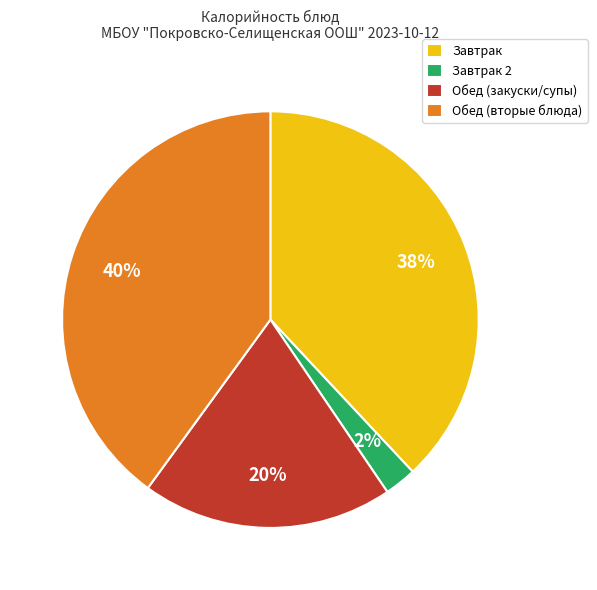

To the nearest percent, what is the average slice percentage?

25%